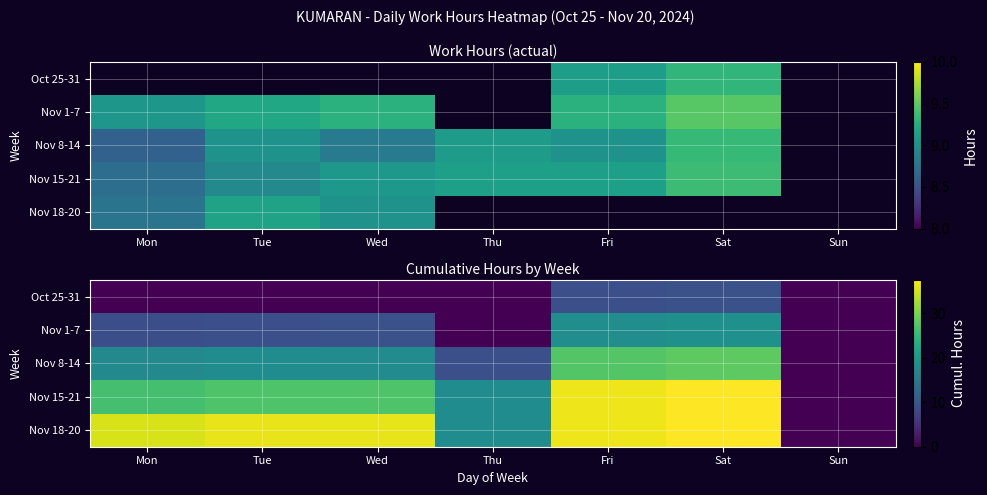

List the labels in order of Nov 8-14 value, smallest first.

Sun, Thu, Mon, Wed, Tue, Fri, Sat